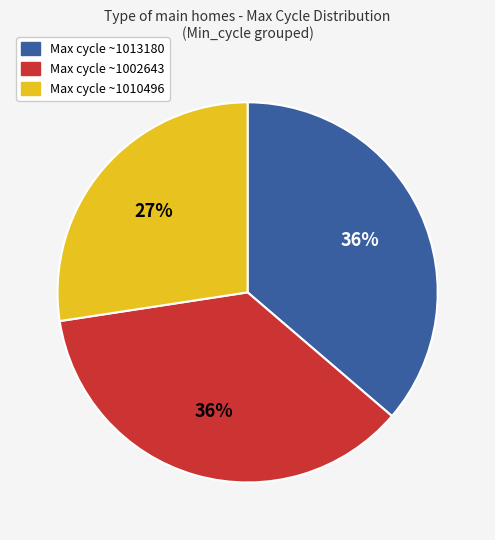

Is there a majority slice in this chart?

No